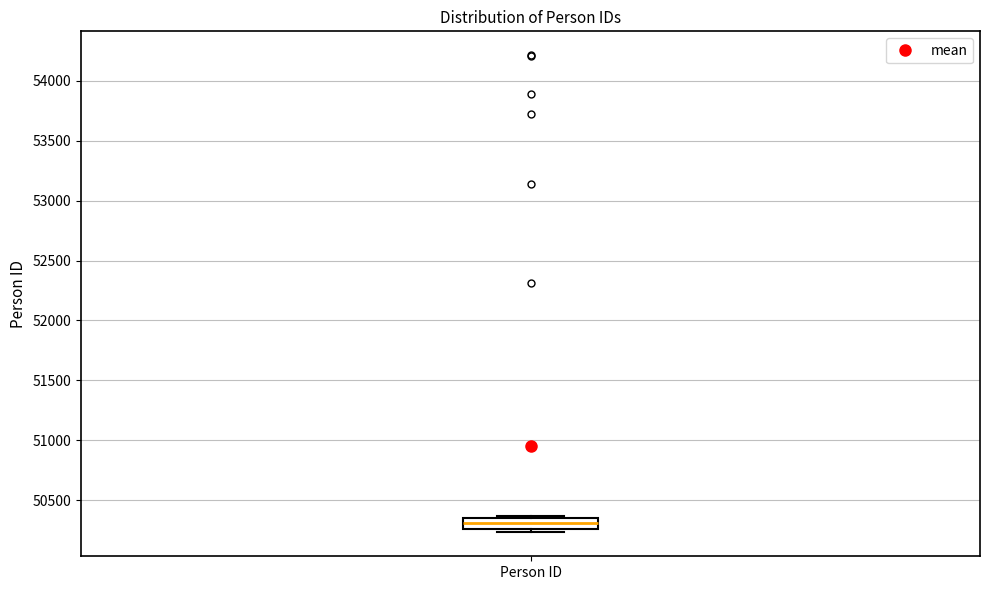

Where is the upper edge of the box for Person ID on the y-axis? The values are not printed on the chart, so give them approximately, as read against the axis.

50350